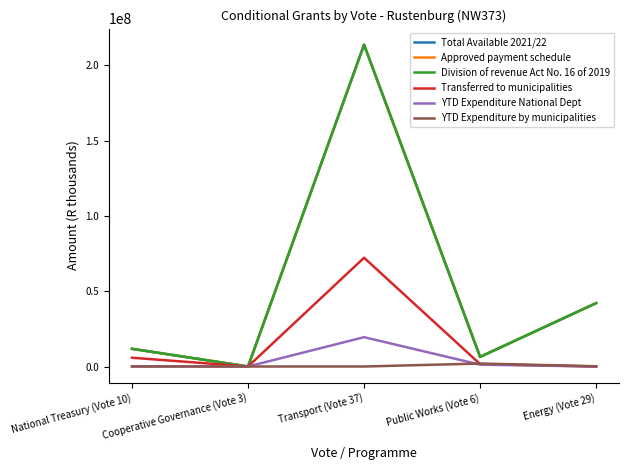

Between Cooperative Governance (Vote 3) and Energy (Vote 29), which series saw the biggest shift?

Total Available 2021/22